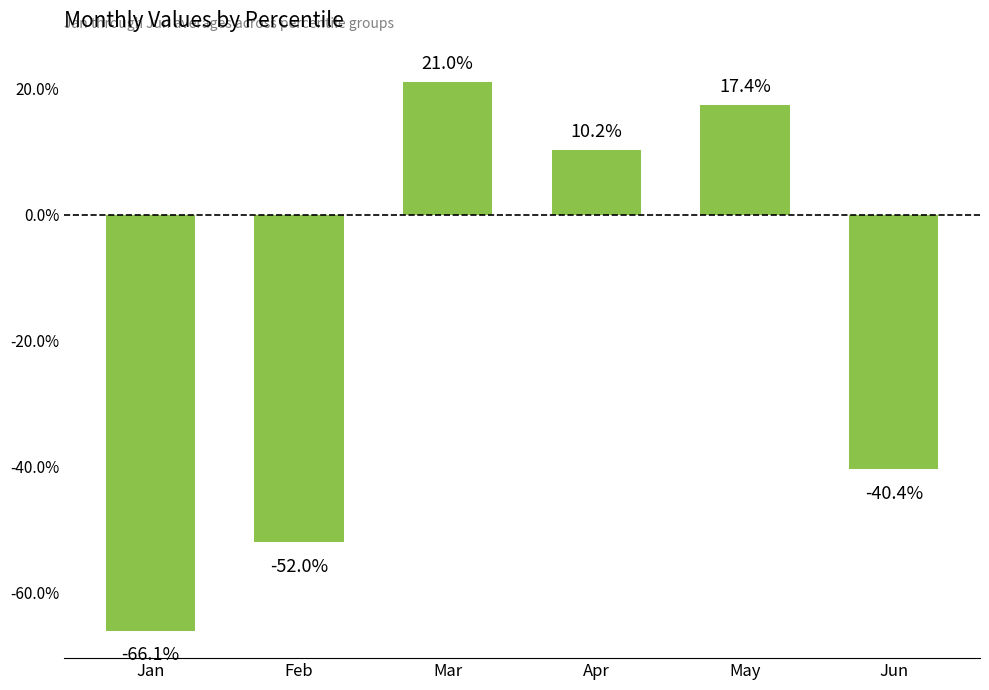

Does the chart contain any negative values?

Yes